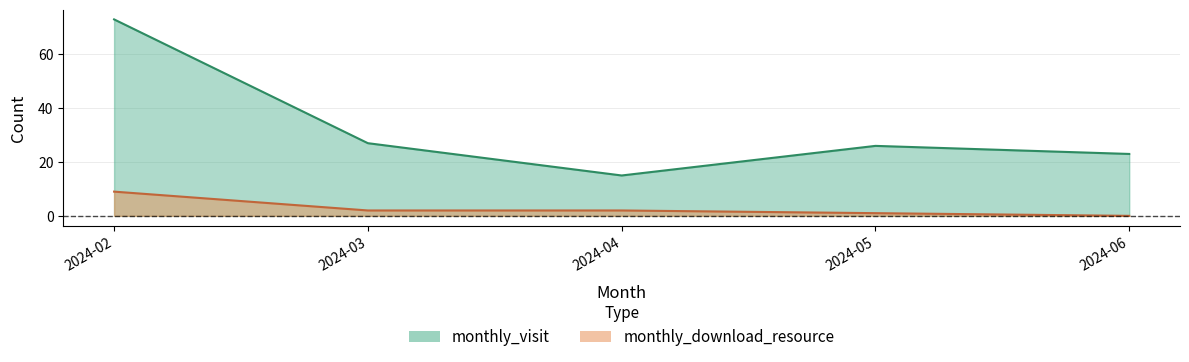

How many data points in monthly_download_resource are above 2?

1